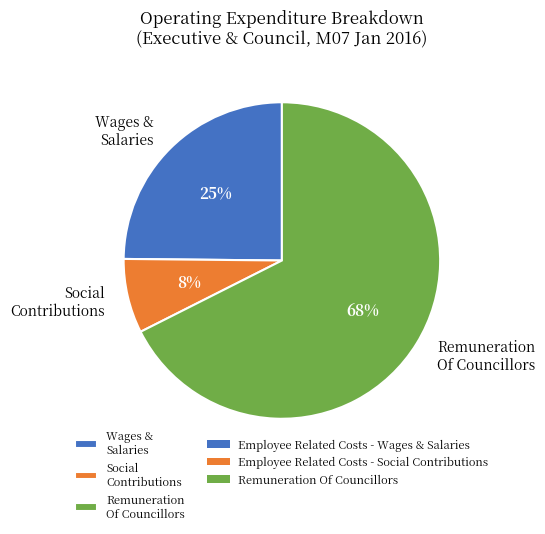

True or false: Remuneration Of Councillors accounts for 68% of the total.

True